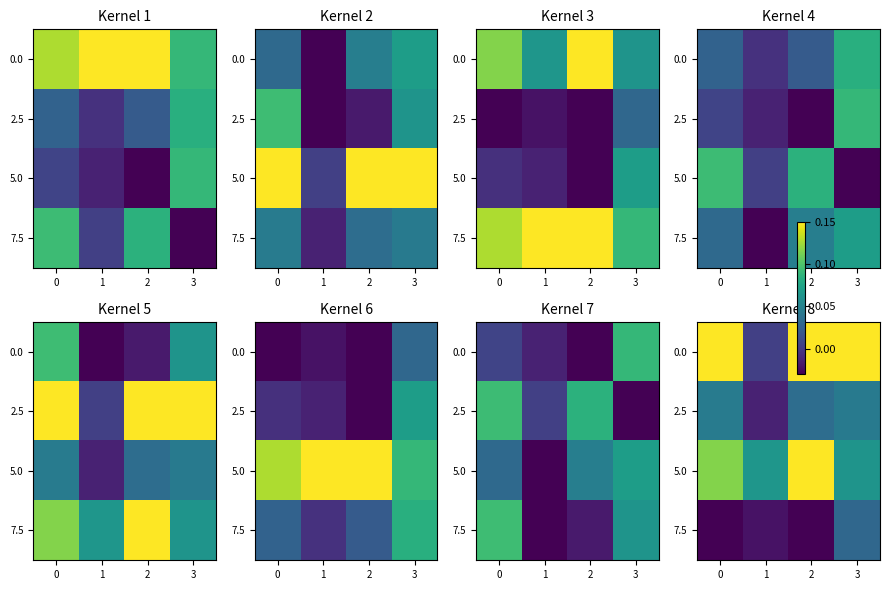

Between 2 and 3, which is larger?

2